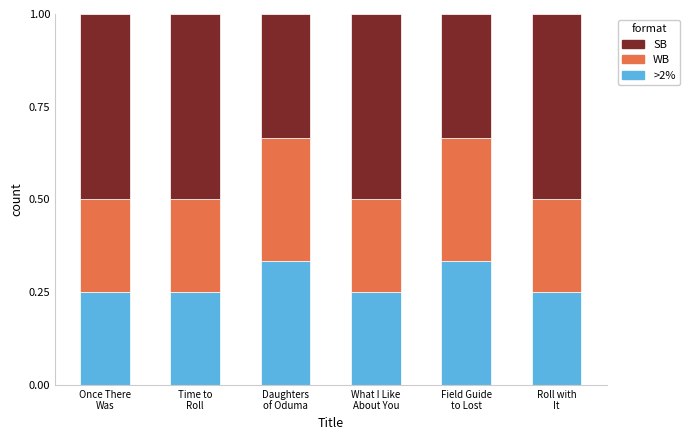

What position from the right is Roll with
It?

1